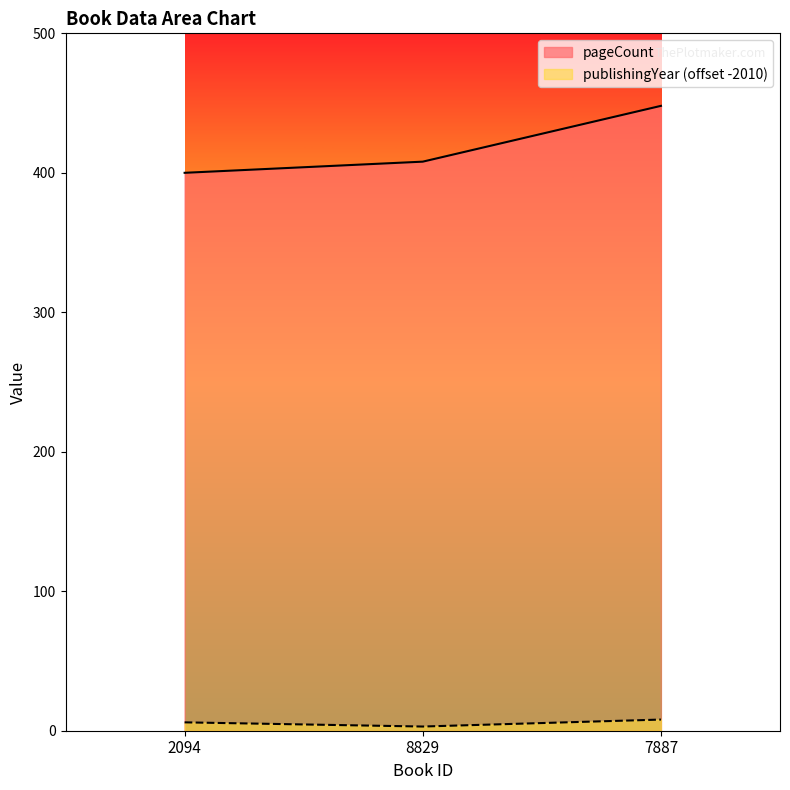

The publishingYear series shows 14 at 7887. True or false?

False